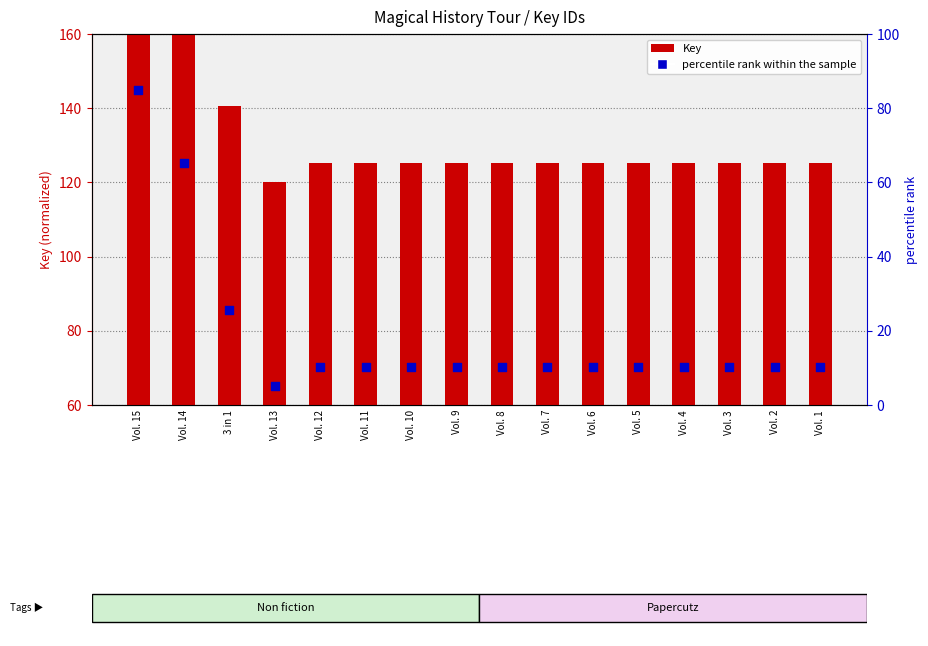

Which series has the largest total across all categories?

percentile rank within the sample